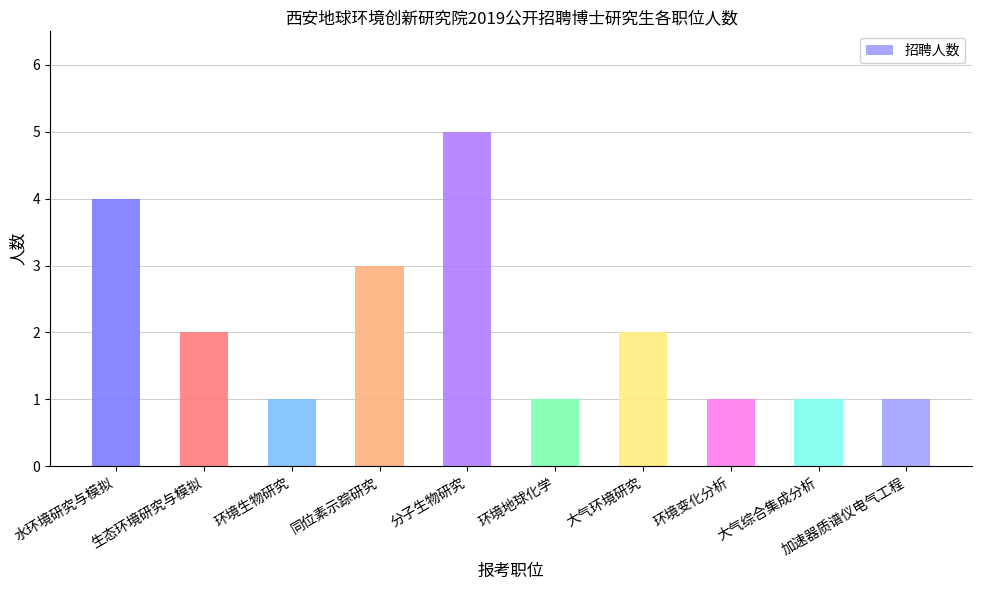

Rank the series at 水环境研究与模拟 from highest to lowest value.

各职位人数, 招聘人数